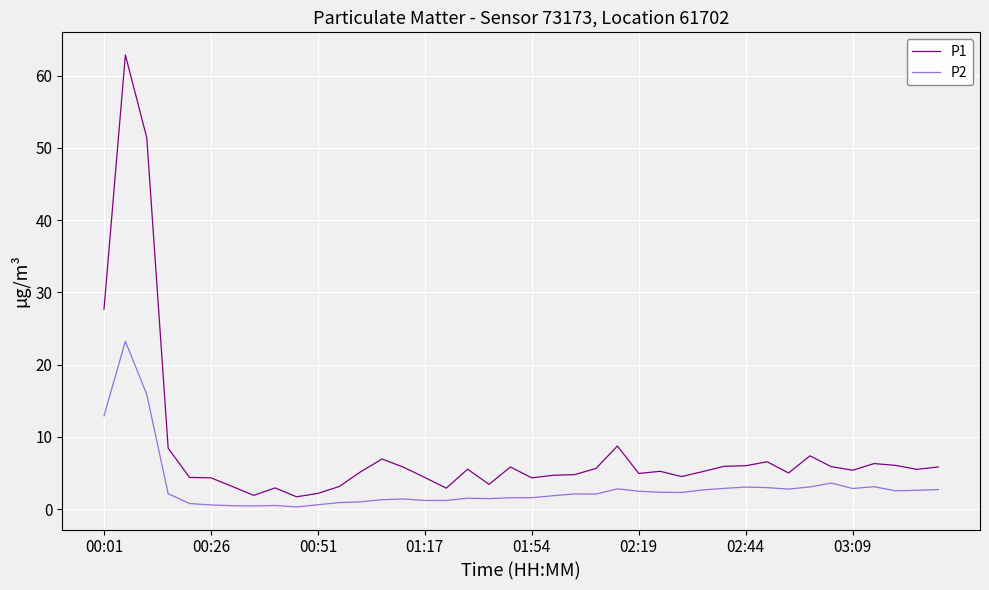

What is the lowest value of the P1 series?

1.7